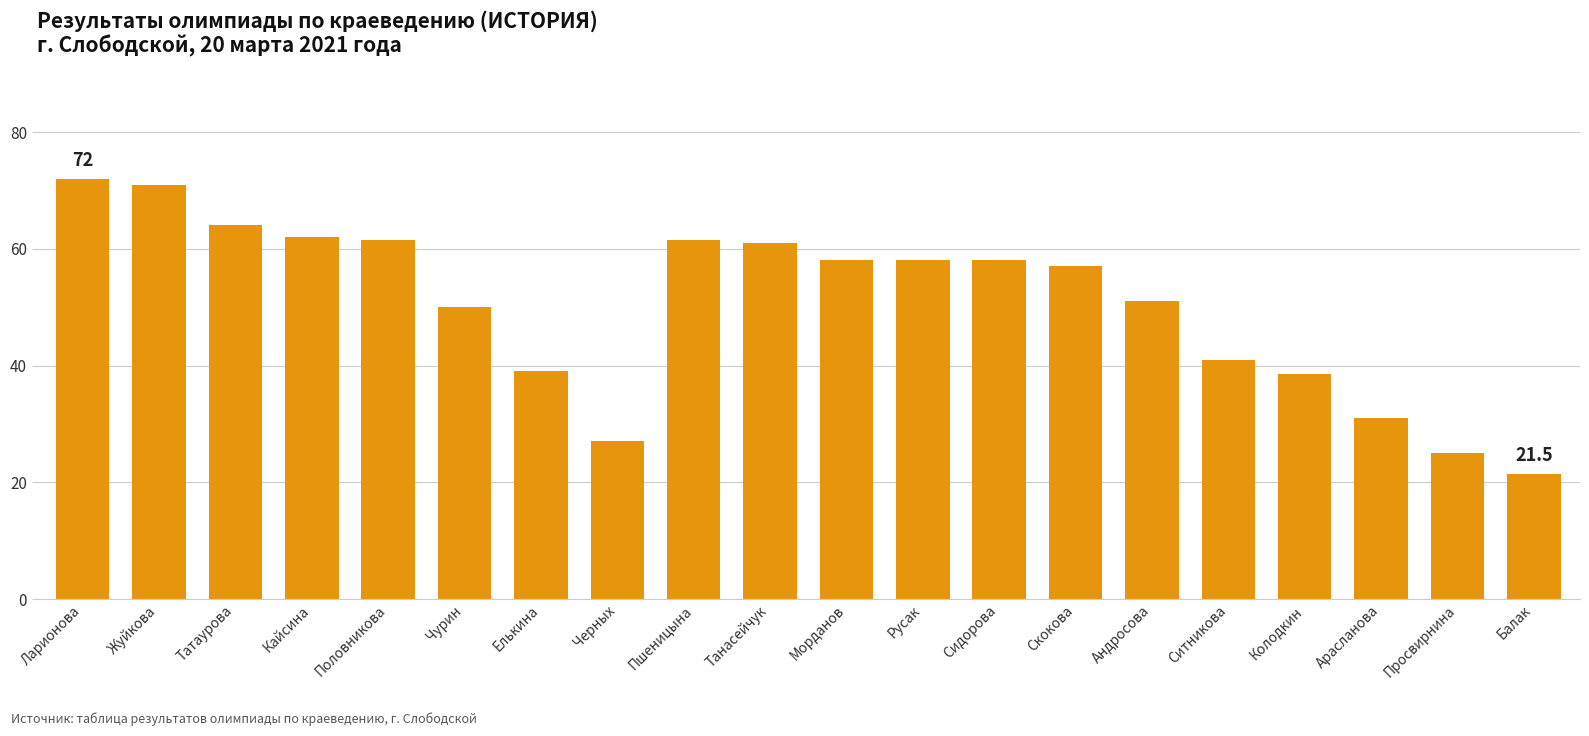

Which category has the highest value across all series?

Ларионова